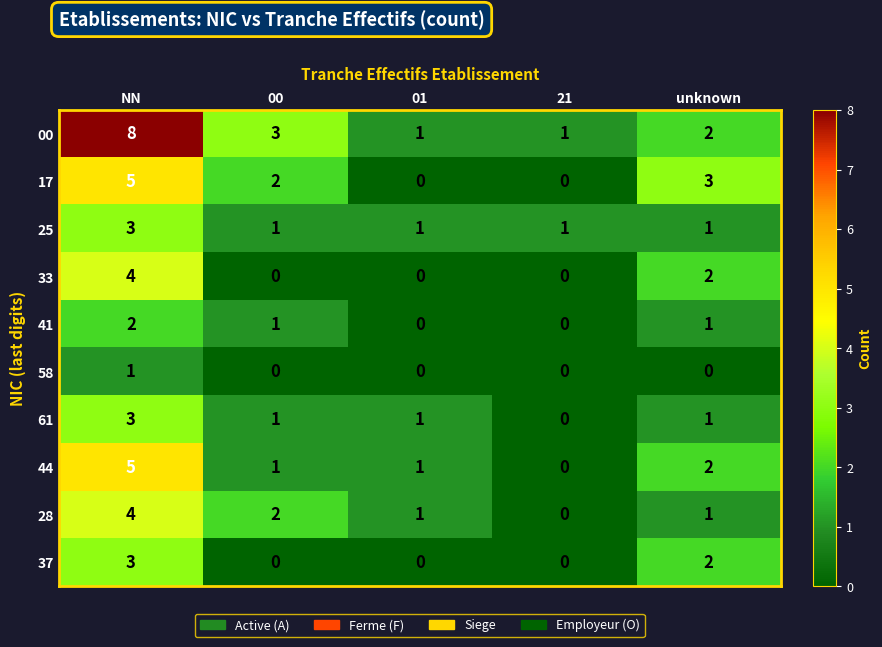

What is the difference between the maximum and minimum values in the 37 series?

3